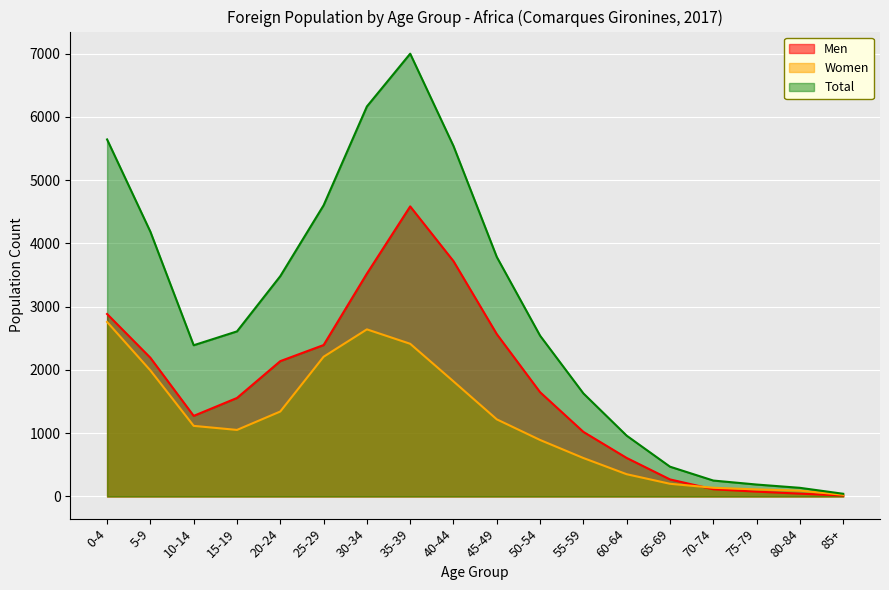

At which category does Total reach its first local peak?

35-39